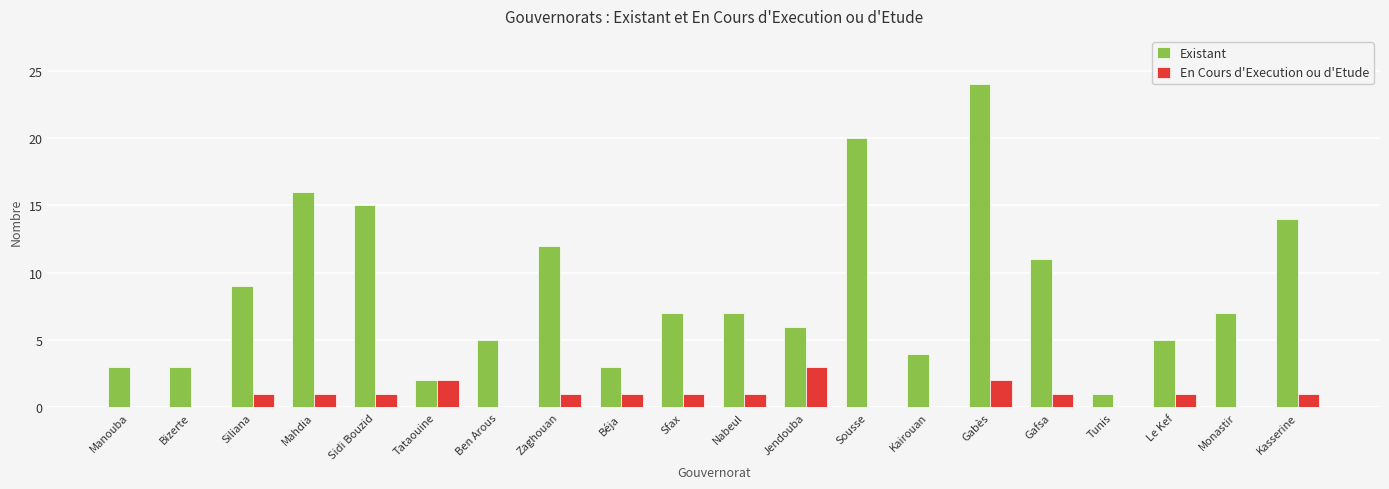

Which category has the highest value across all series?

Gabès